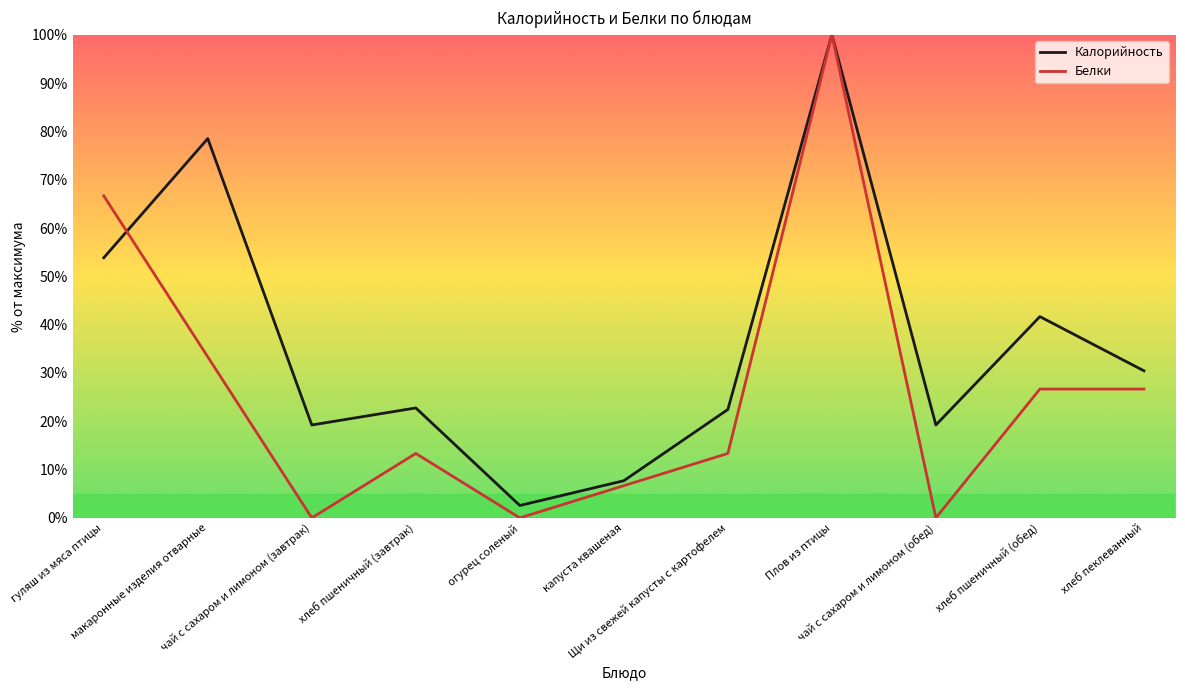

The value of Белки at хлеб пшеничный (обед) is 37.4. True or false?

False